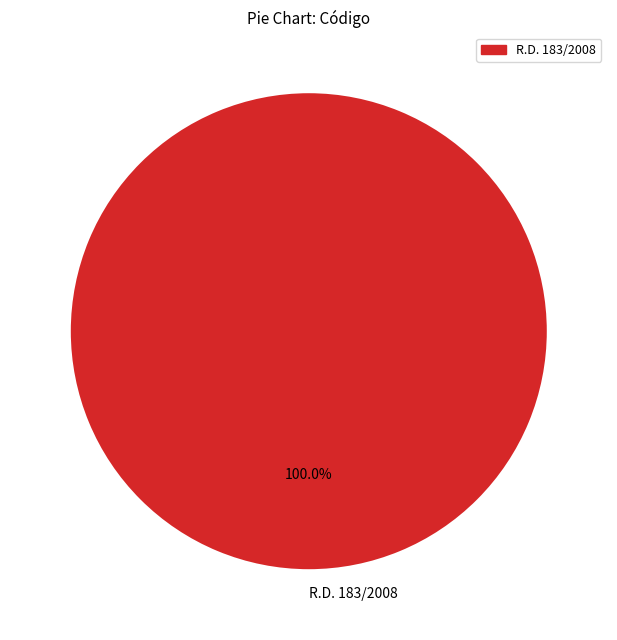

How many slices are in this pie chart?

1